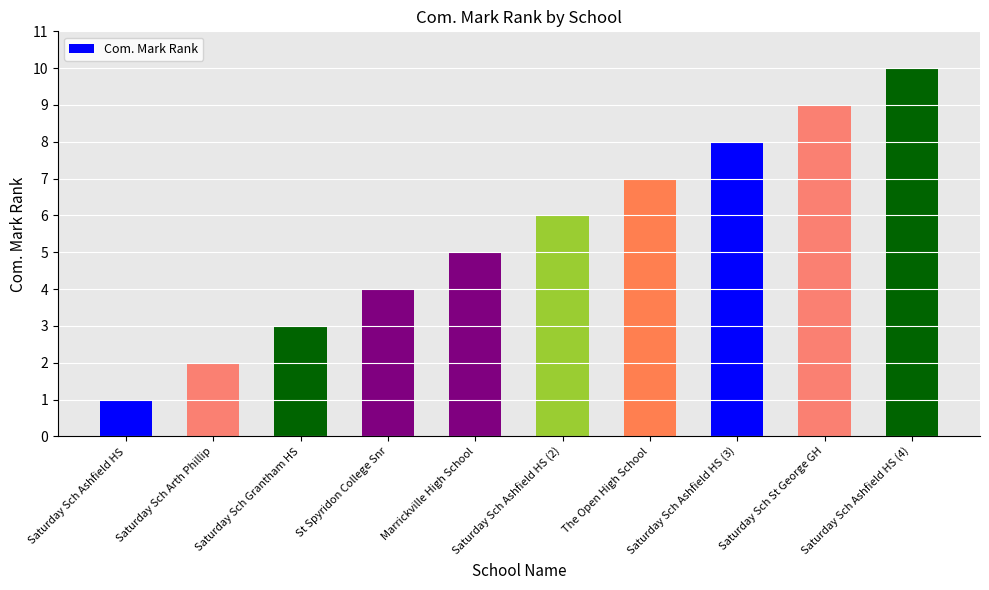

List the labels in order of value, smallest first.

Saturday Sch Ashfield HS, Saturday Sch Arth Phillip, Saturday Sch Grantham HS, St Spyridon College Snr, Marrickville High School, Saturday Sch Ashfield HS (2), The Open High School, Saturday Sch Ashfield HS (3), Saturday Sch St George GH, Saturday Sch Ashfield HS (4)